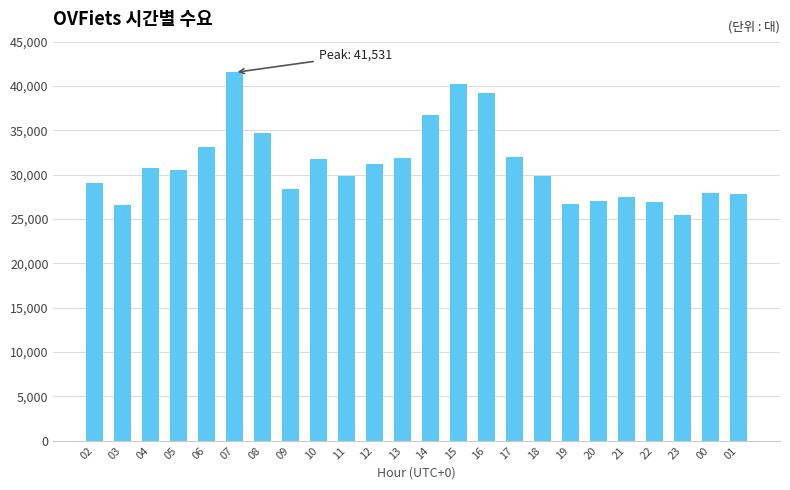

What value does the data have at 21, to the nearest 50?

27450